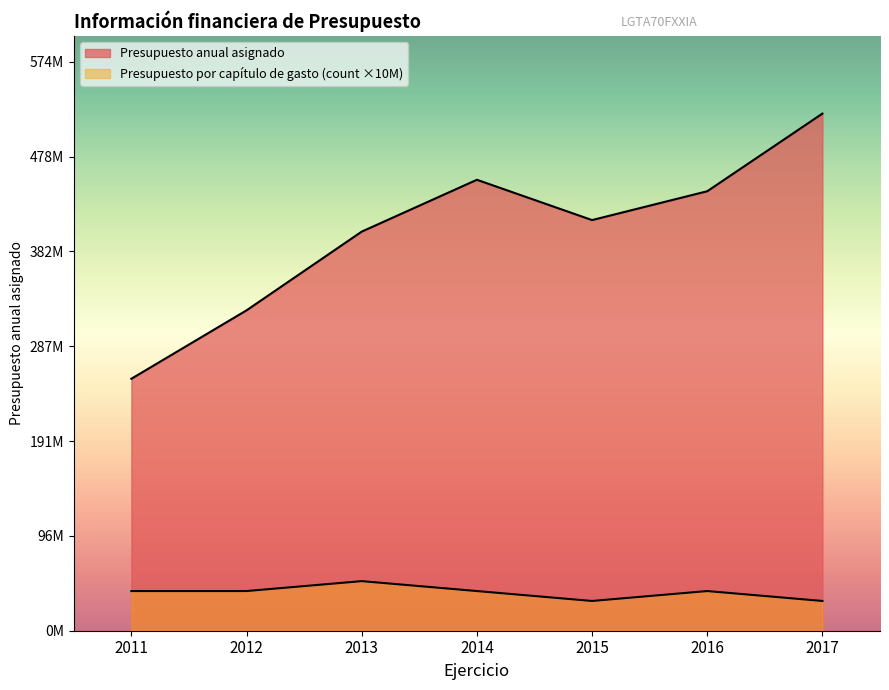

List the labels in order of Presupuesto por capítulo de gasto (count) value, smallest first.

2015, 2017, 2011, 2012, 2014, 2016, 2013